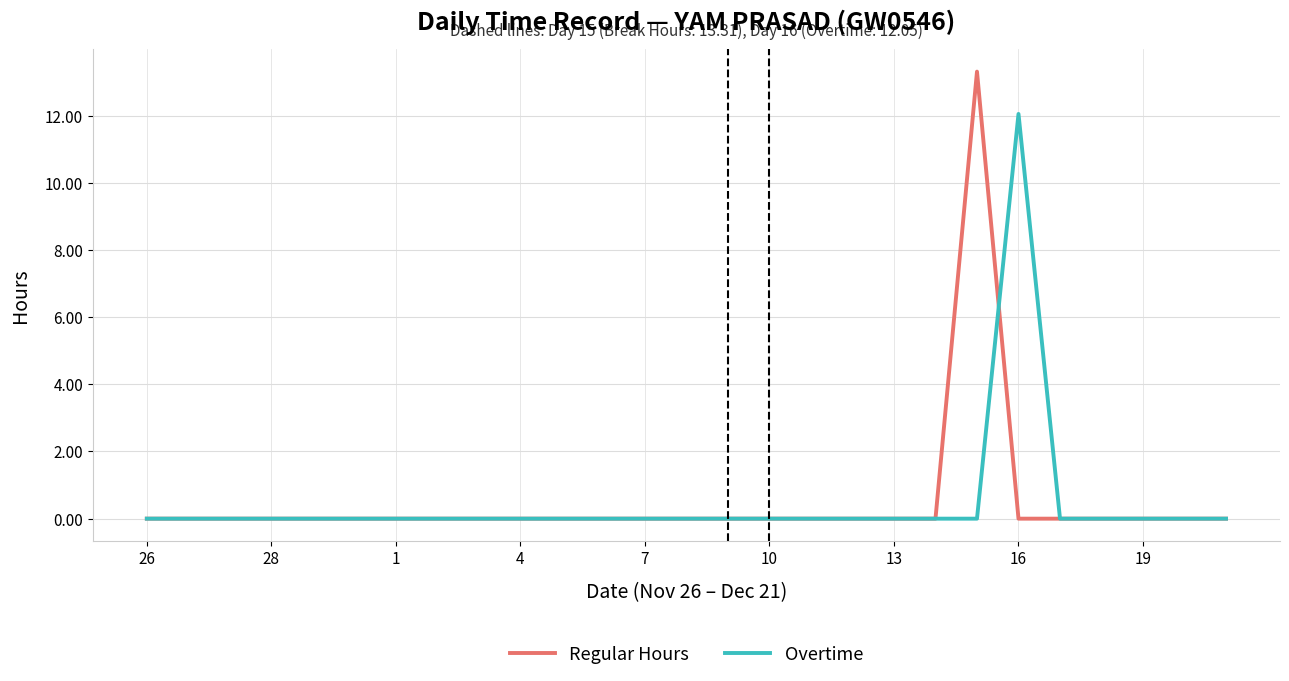

What is the greatest value displayed?

13.3